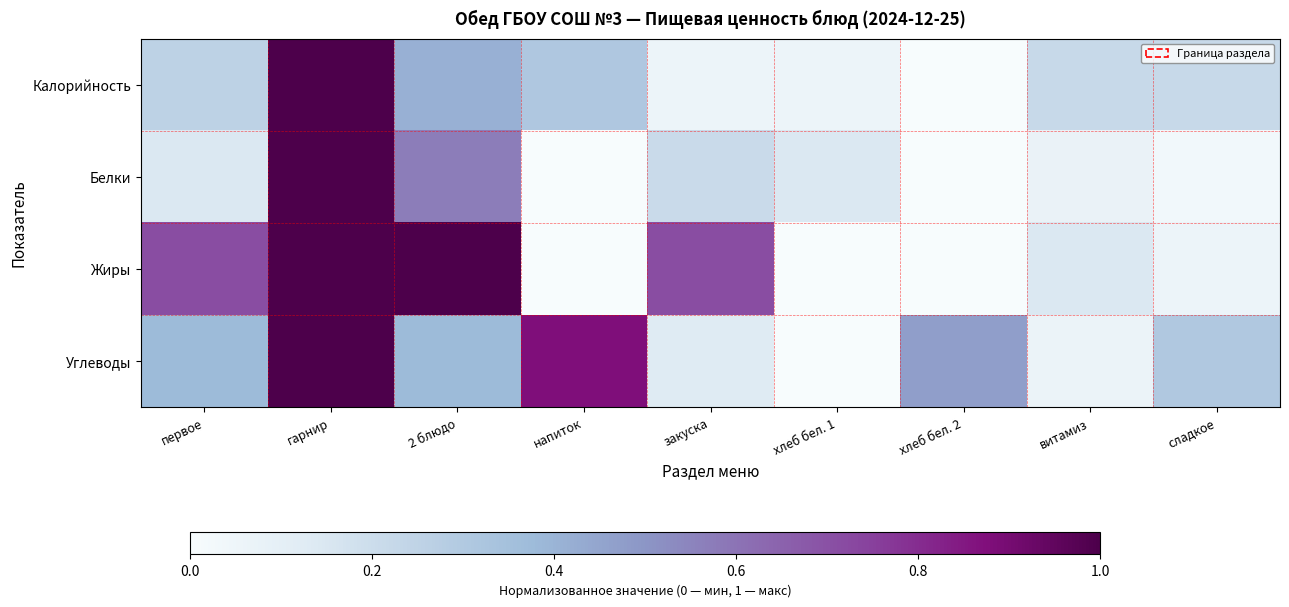

At which category is the sum across all series the highest?

гарнир